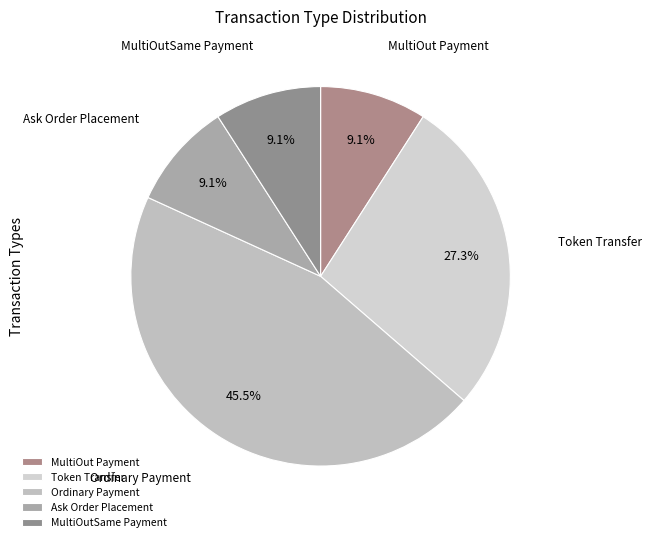

Combined, what portion of the pie is Ask Order Placement and MultiOut Payment?

18.2%